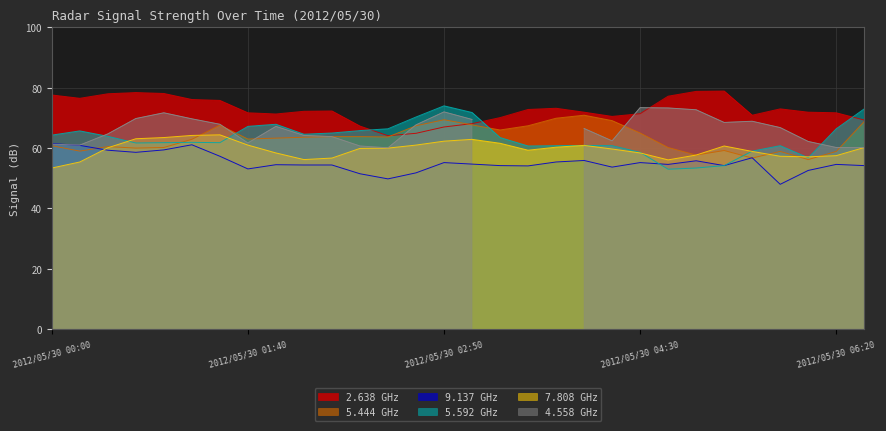

Read the 7.808 value at 2012/05/30 05:00.

60.7